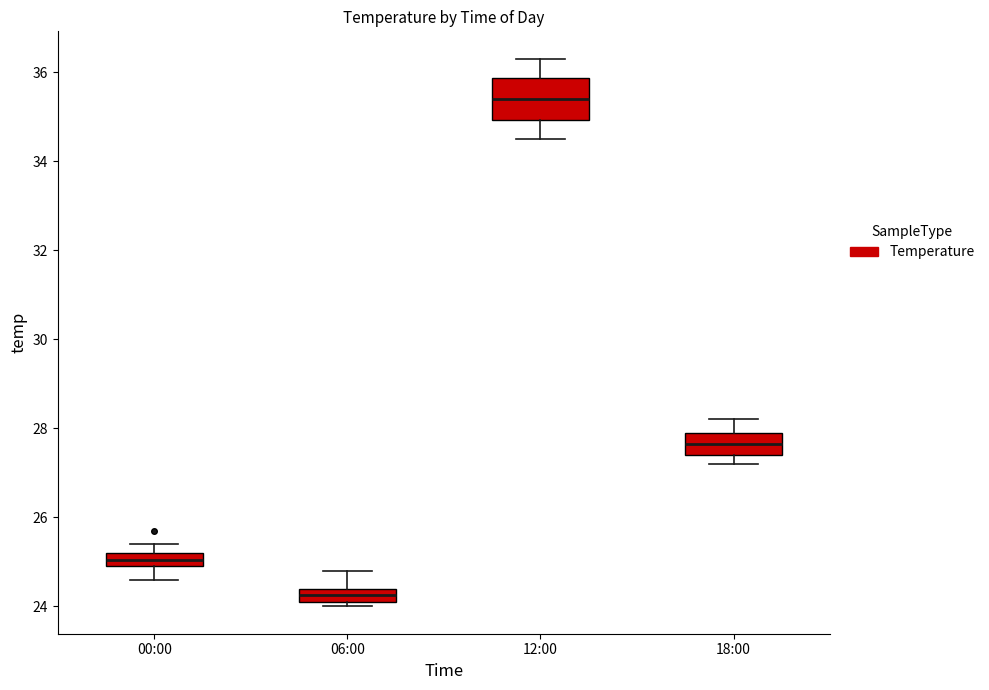

Where is the upper edge of the box for 12:00 on the y-axis? The values are not printed on the chart, so give them approximately, as read against the axis.

35.8